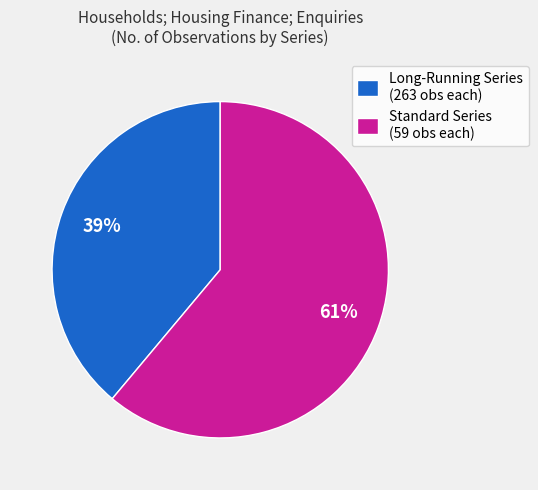

Does any single category account for the majority?

Yes